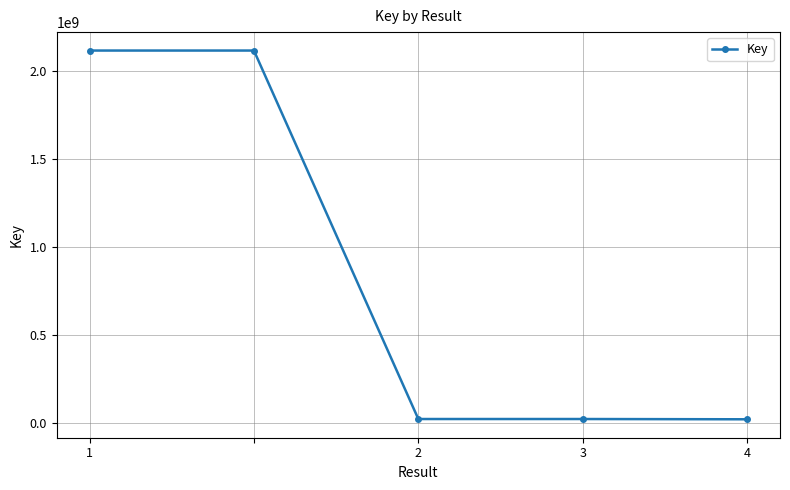

How many values are below 22301886?

2